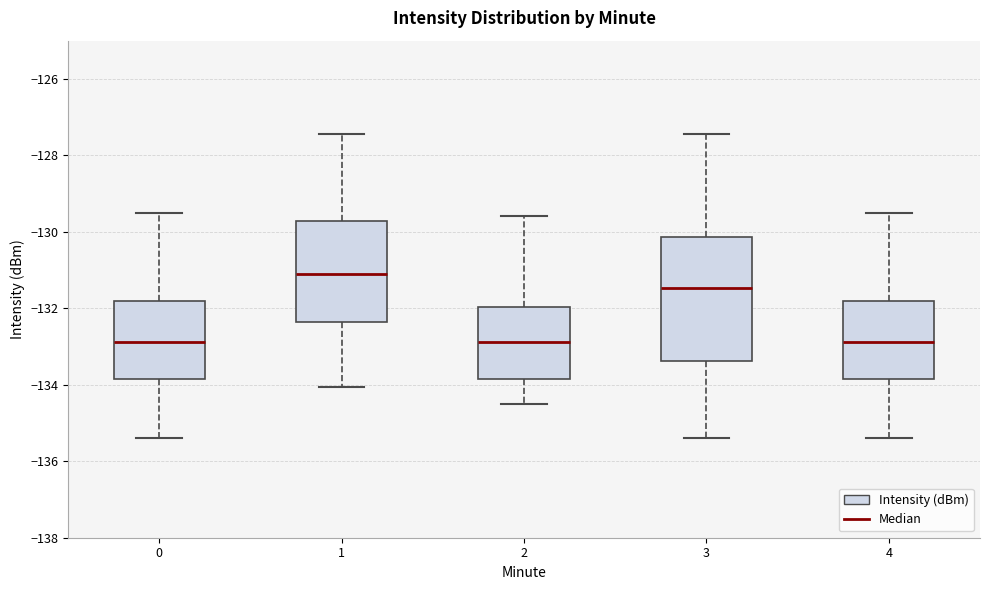

Comparing the boxes themselves (not the whiskers), which one is the tallest?

3